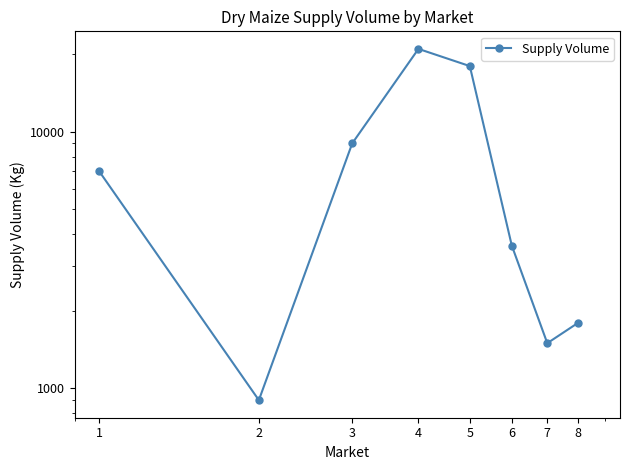

What is the value of the 1st point from the left?

7000